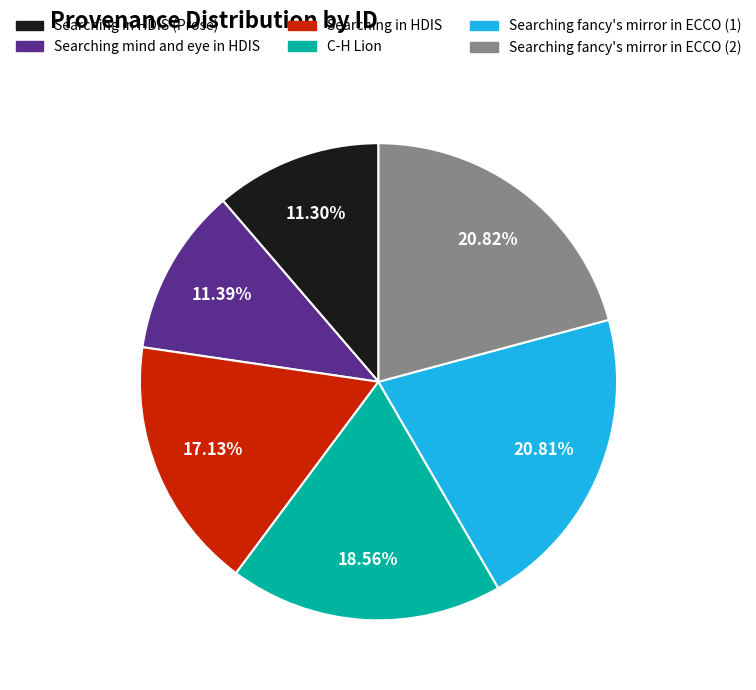

What percentage is NOT represented by C-H Lion?

81.4%